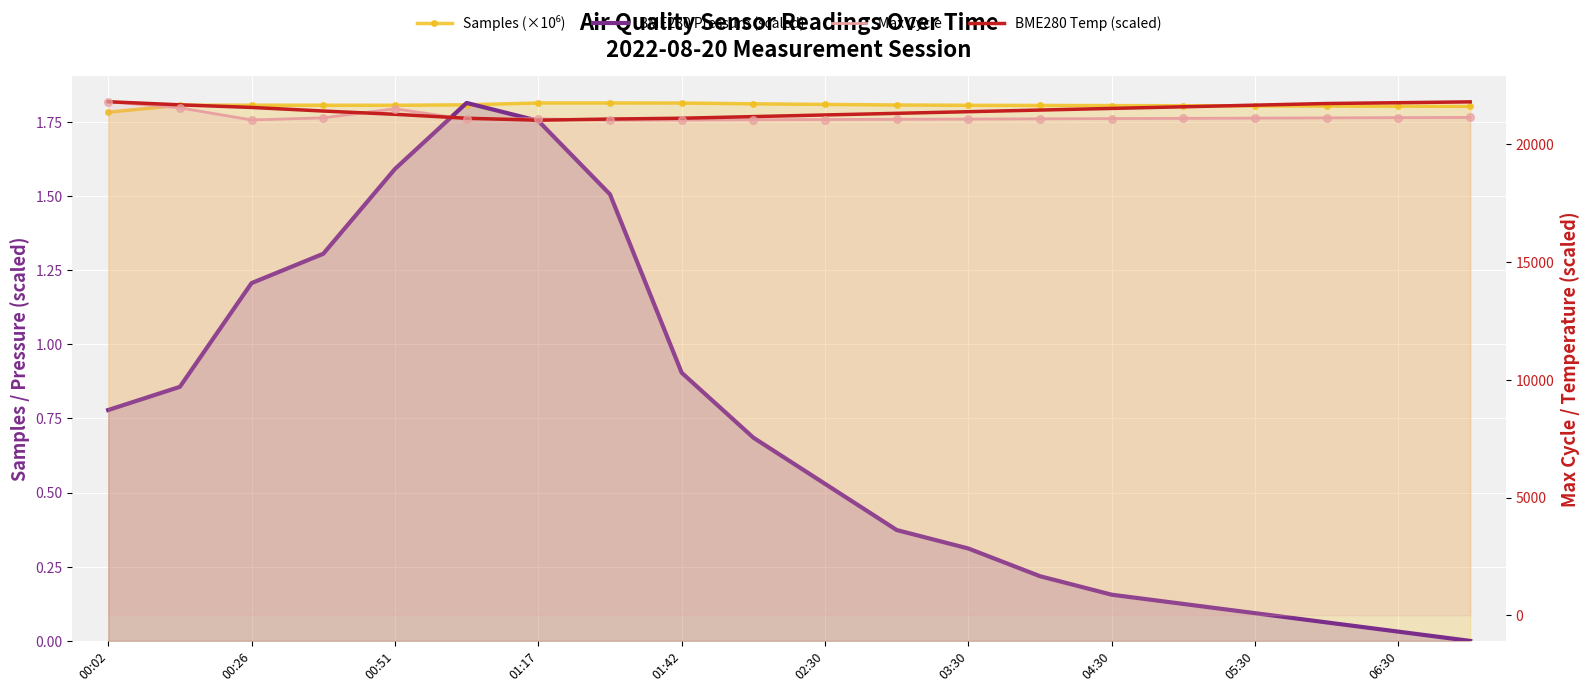

Is the value of Samples (×10⁶) at 02:30 greater than the value of Max Cycle at 00:51?

No